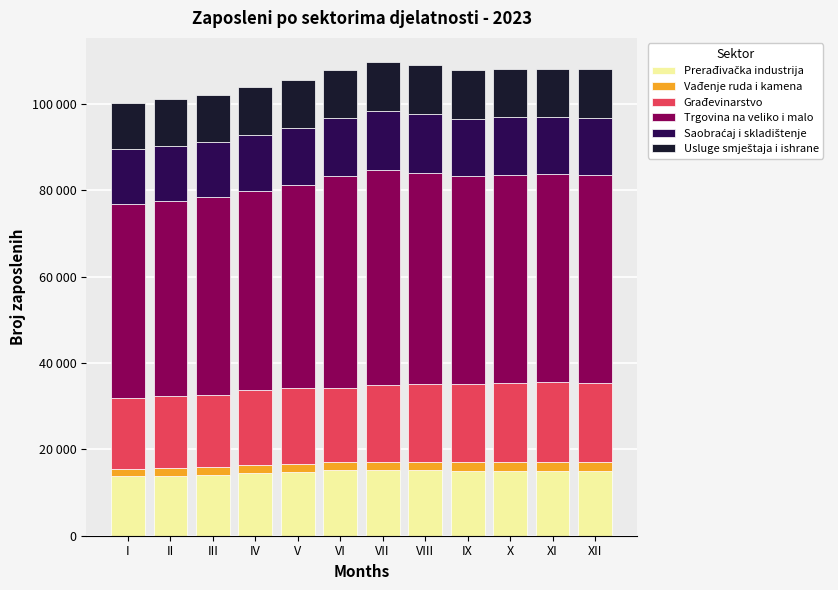

Are the bars grouped side by side (vs. stacked)?

No